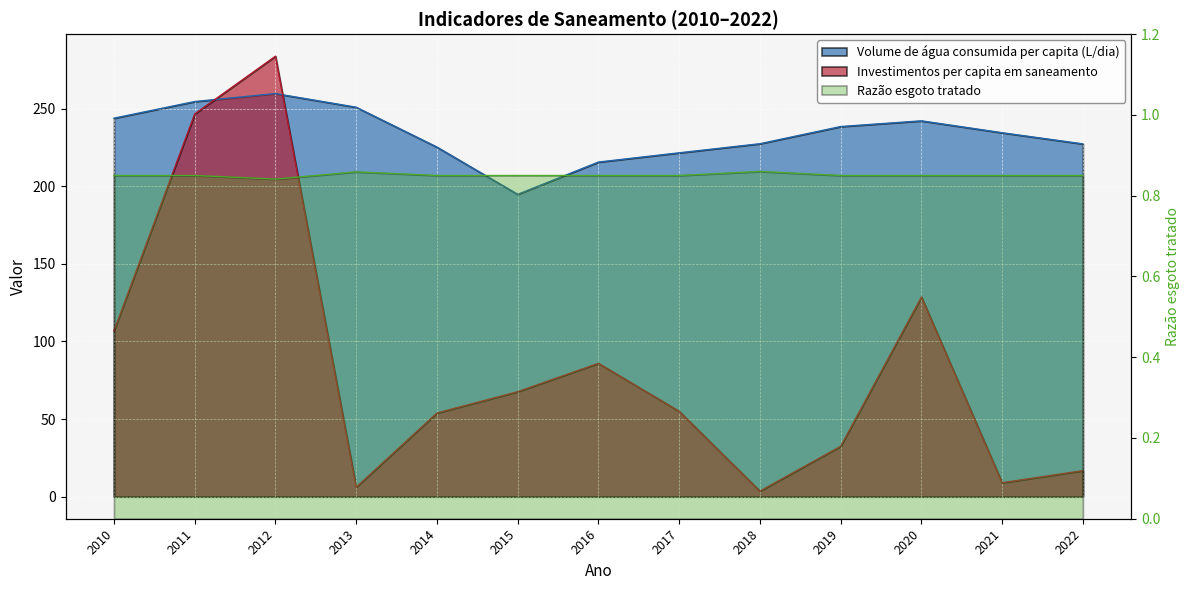

True or false: Investimentos per capita em saneamento has a value of 110.9 at 2015.

False